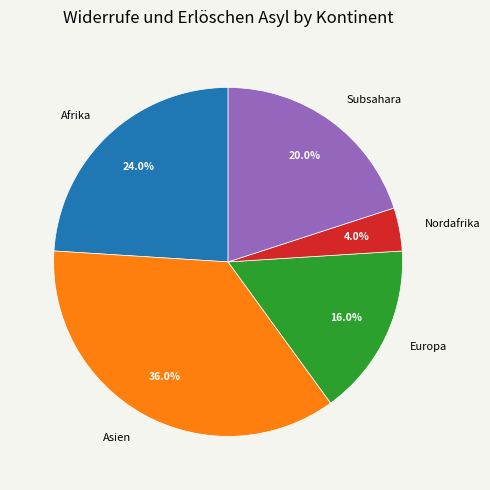

What portion of the pie excludes Afrika?

76.0%